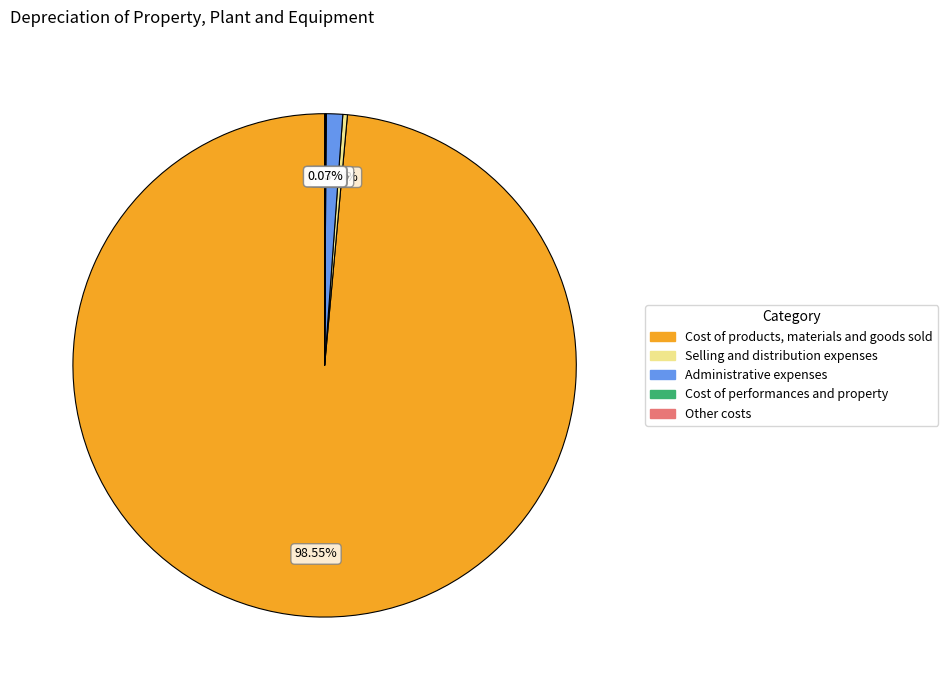

To the nearest percent, what is the average slice percentage?

20%